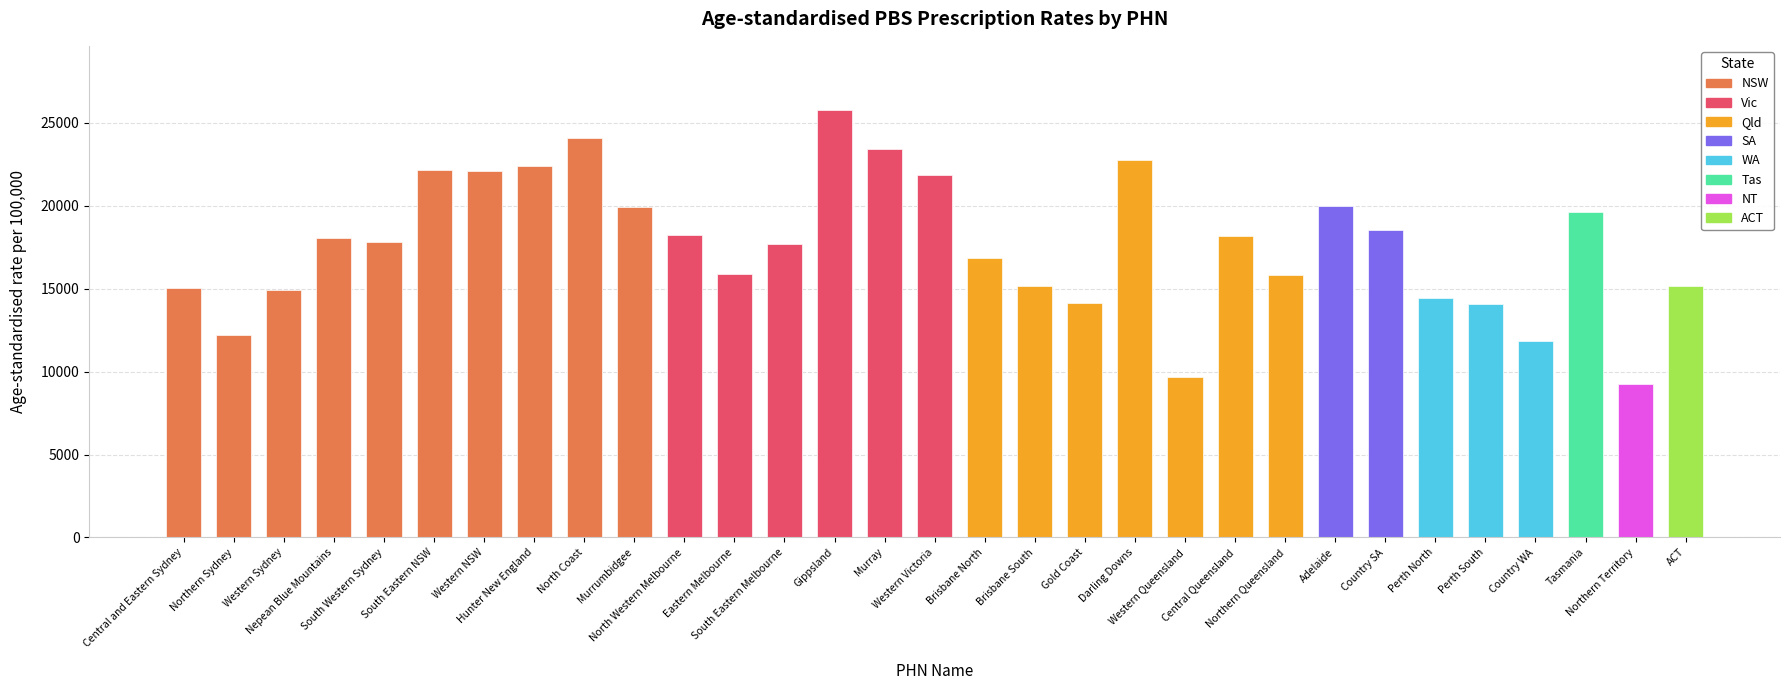

Reading left to right, extract all data points from this chart.

15022	12197	14898	18026	17808	22139	22077	22368	24076	19936	18236	15867	17657	25763	23440	21819	16836	15153	14136	22770	9666	18148	15788	19946	18502	14424	14091	11846	19616	9250	15176